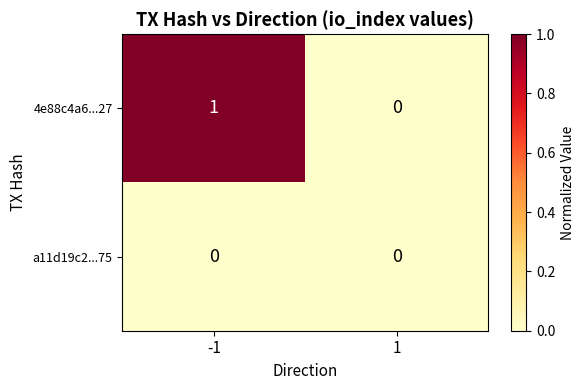

Between -1 and 1, which series saw the biggest shift?

4e88c4a6...27